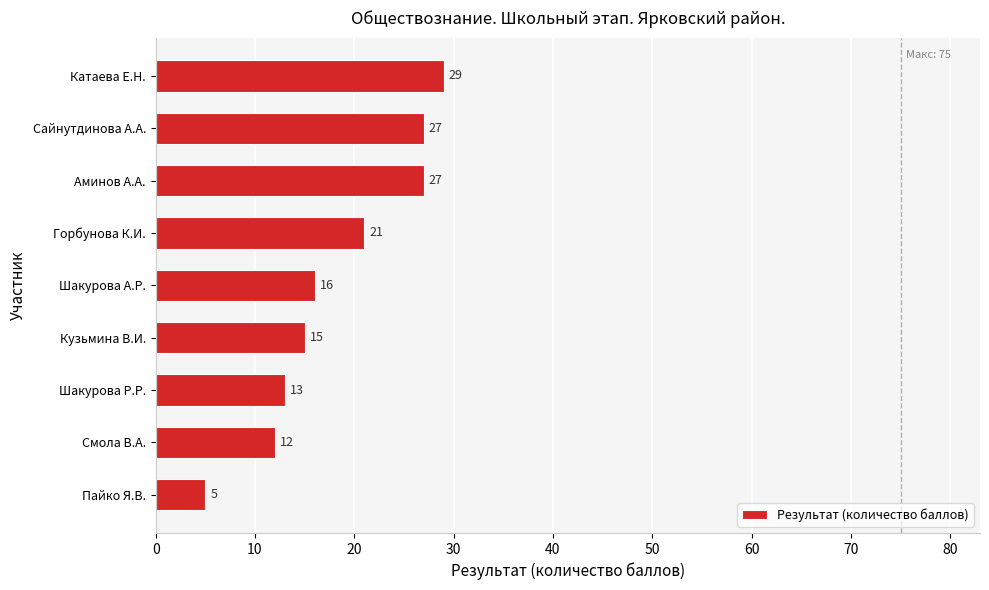

What is the difference between the maximum and minimum values?

24